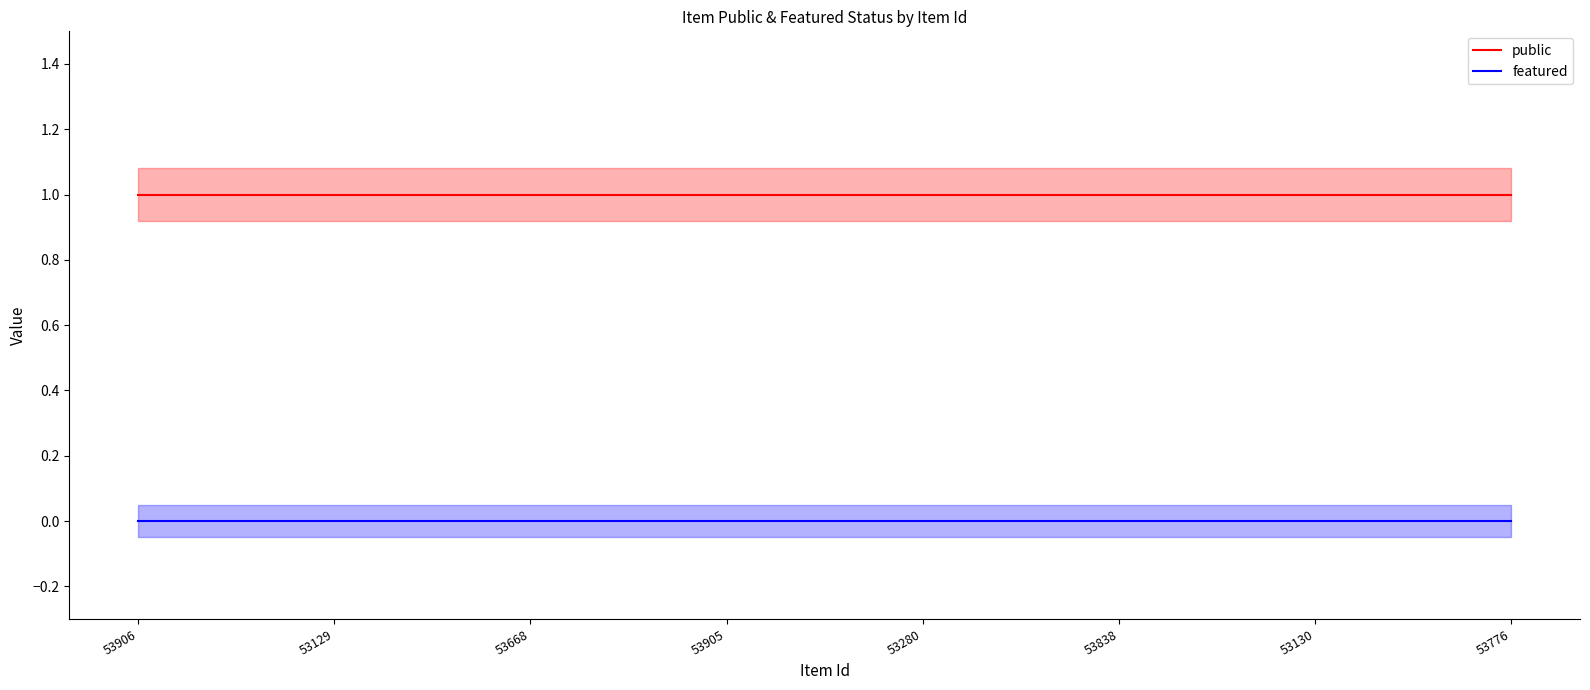

Reading left to right, transcribe all the data shown in this chart.

public: 1	1	1	1	1	1	1	1
featured: 0	0	0	0	0	0	0	0